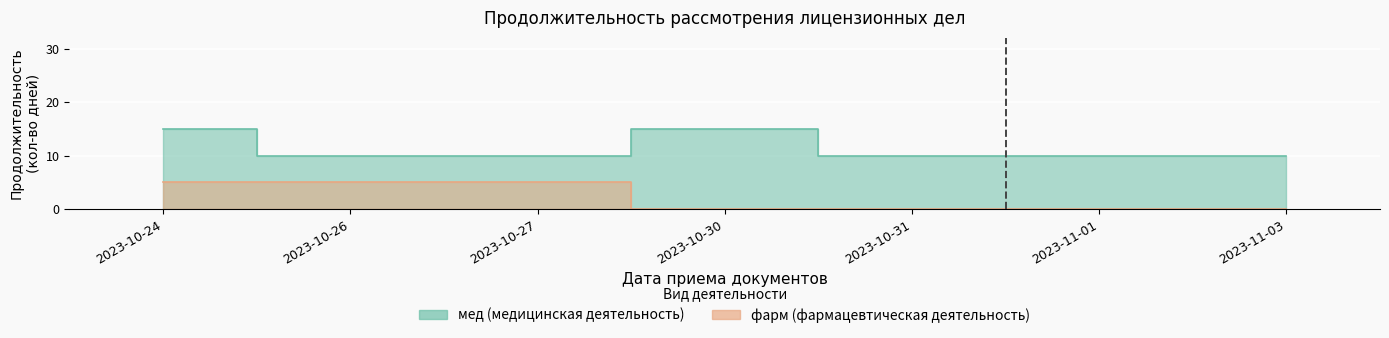

Which series has the widest spread of values?

мед